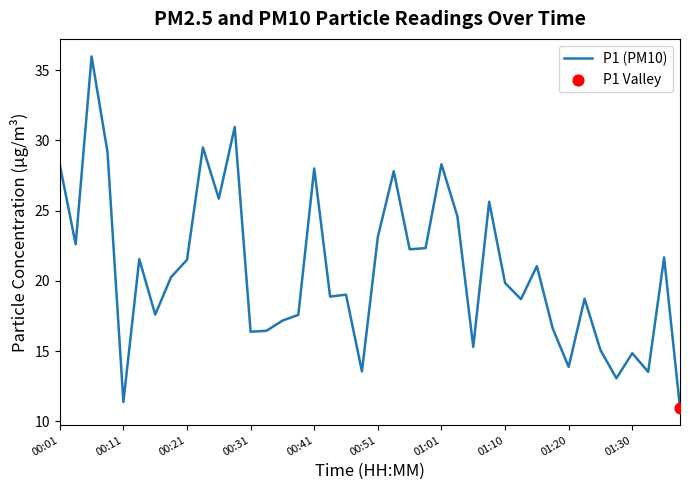

What is the minimum value shown in the chart?

11.0